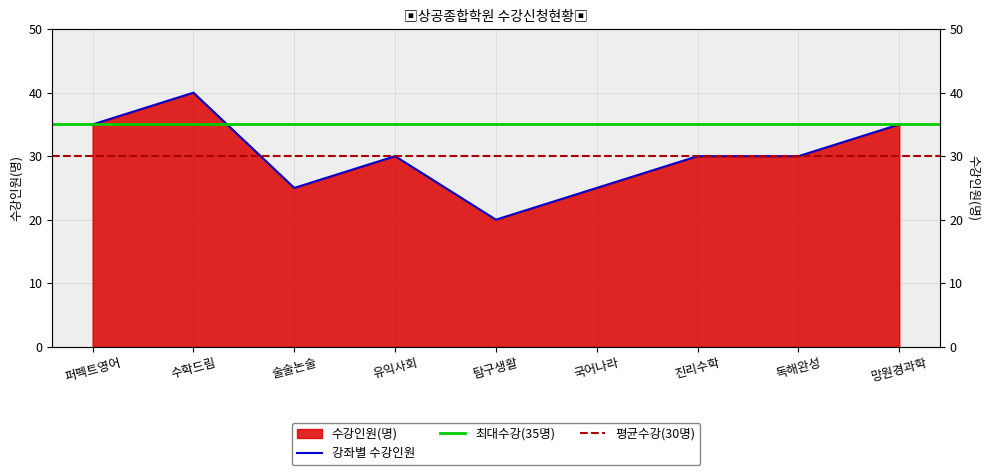

Reading left to right, transcribe all the data shown in this chart.

퍼펙트영어=35	수학드림=40	술술논술=25	유익사회=30	탐구생활=20	국어나라=25	진리수학=30	독해완성=30	망원경과학=35